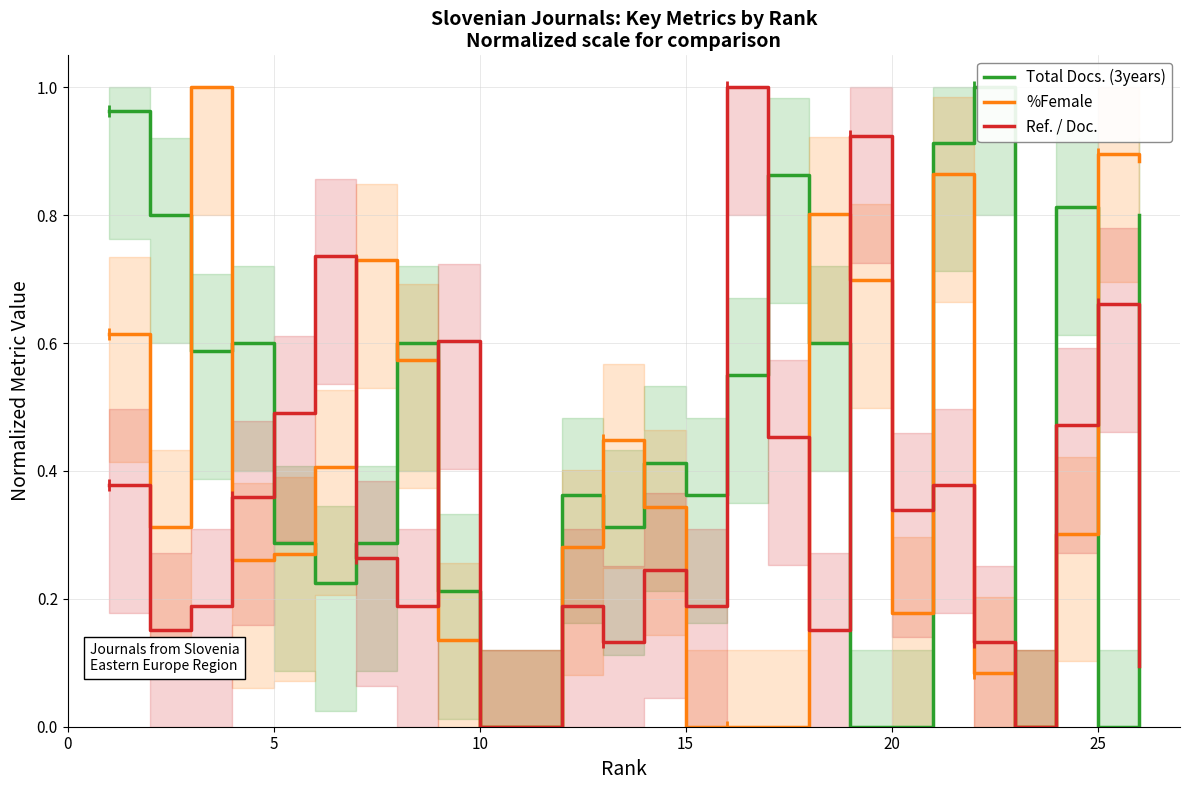

The value of Total Docs. (3years) at 10 is 0.6. True or false?

False